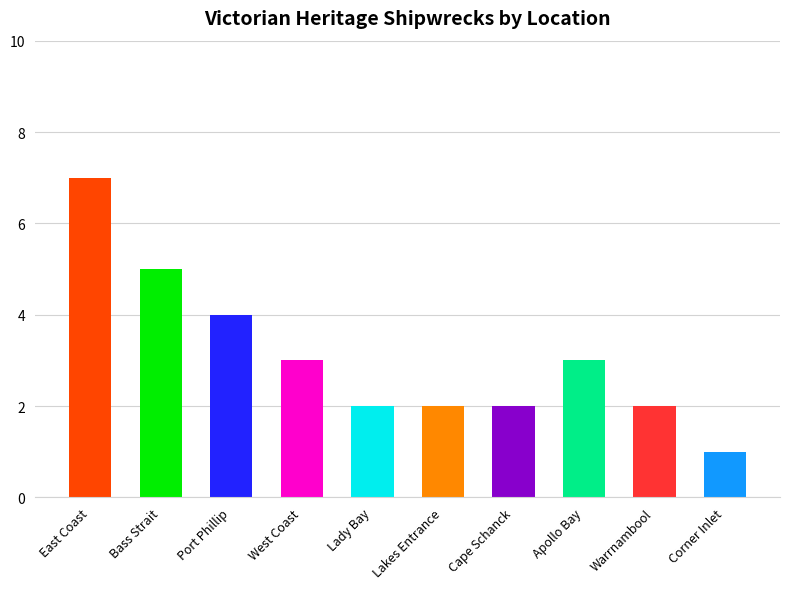

What is the difference between the maximum and second lowest values?

5